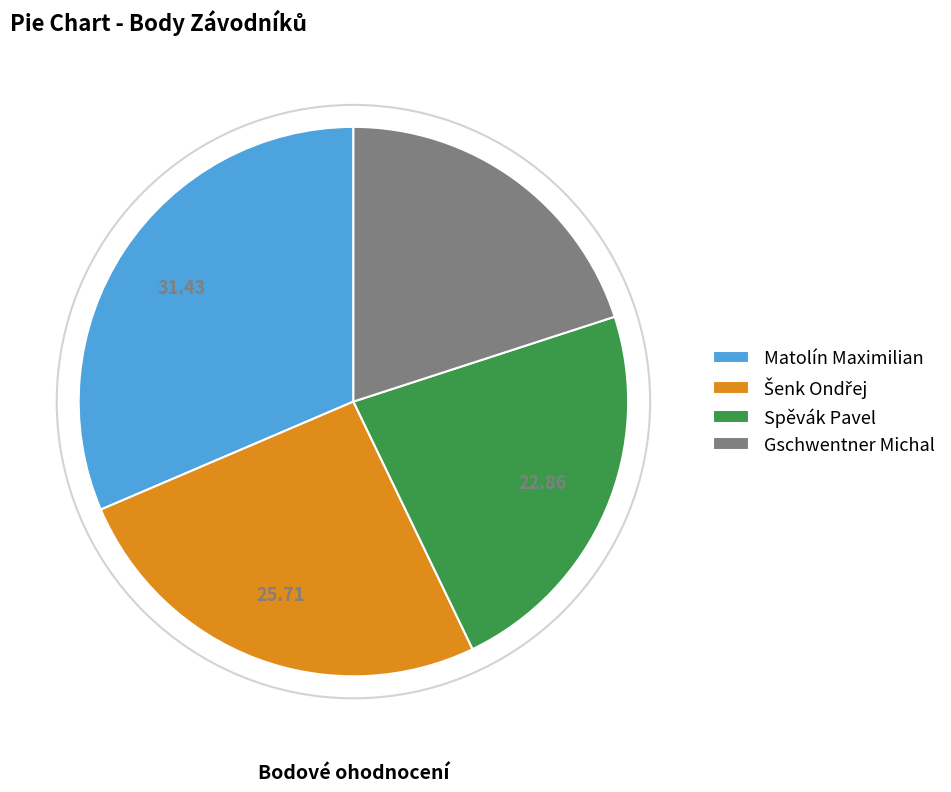

Which slice is the smallest?

Gschwentner Michal